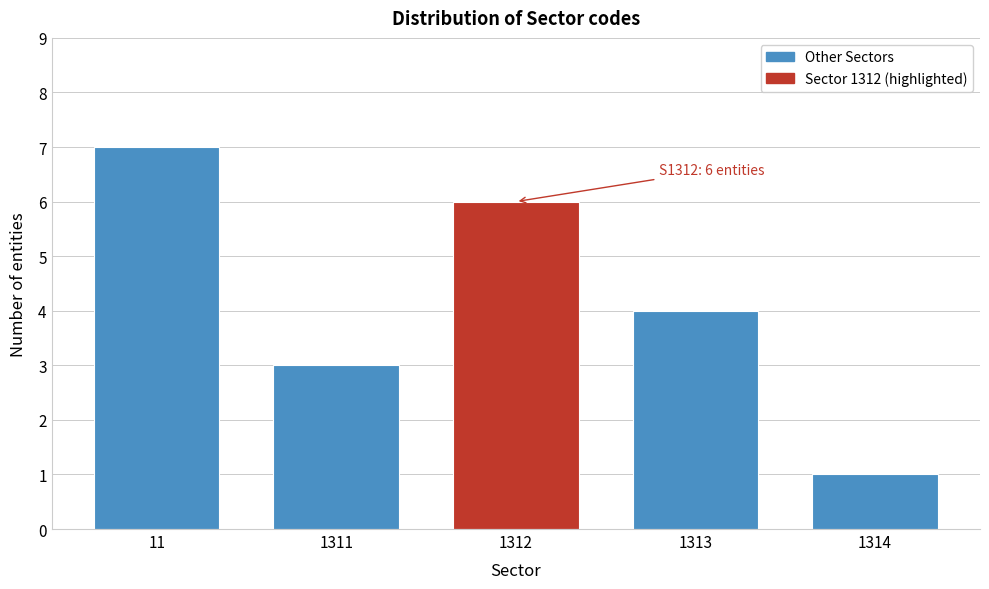

Reading right to left, transcribe all the data shown in this chart.

1314=1	1313=4	1312=6	1311=3	11=7